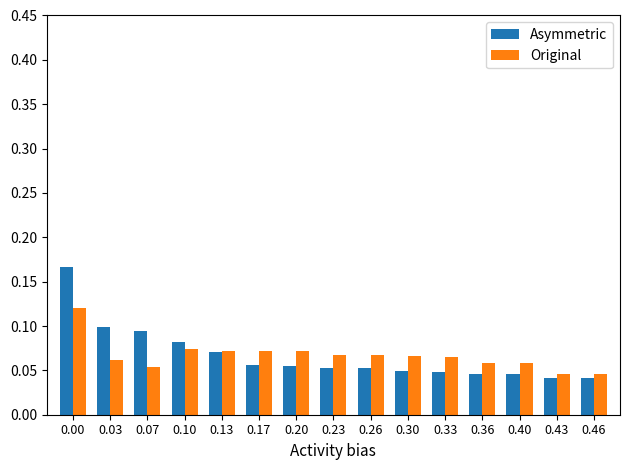

The value of Original at 0.10 is 0.1. True or false?

True